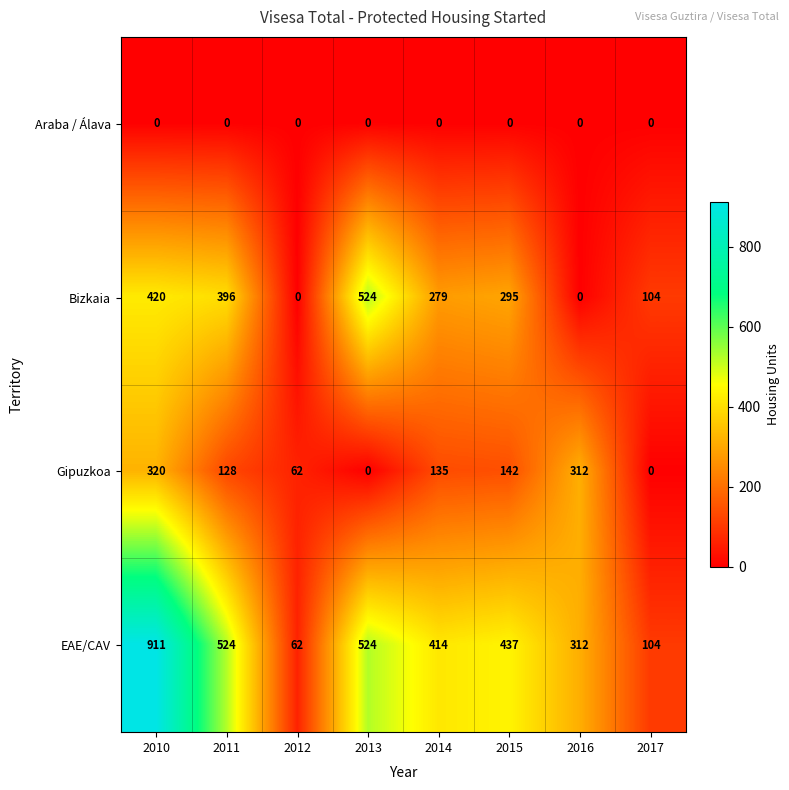

What is the difference between the highest and lowest values at 2010?

911